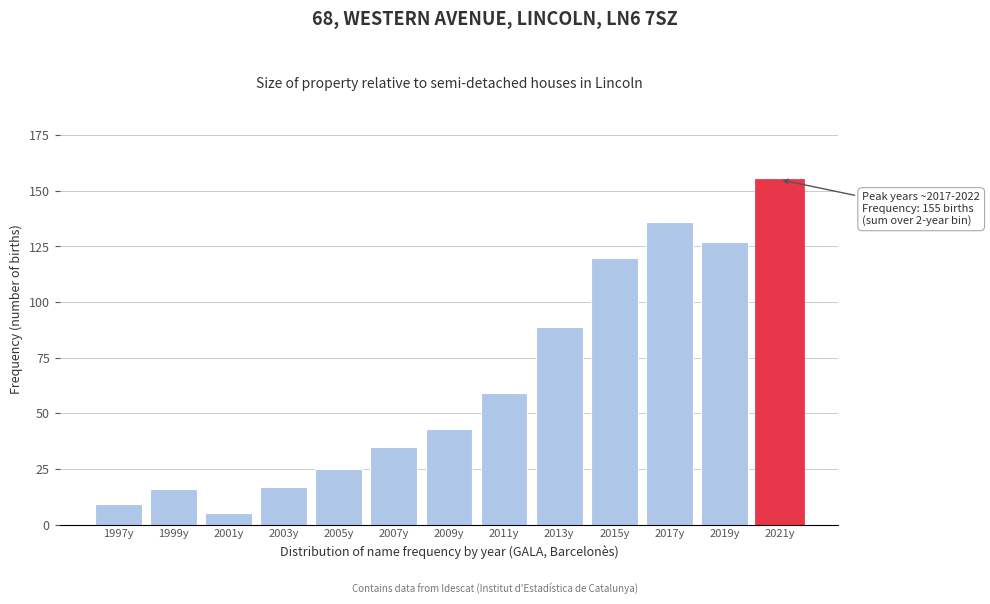

Reading left to right, transcribe all the data shown in this chart.

1997y=9	1999y=16	2001y=5	2003y=17	2005y=25	2007y=35	2009y=43	2011y=59	2013y=89	2015y=120	2017y=136	2019y=127	2021y=155